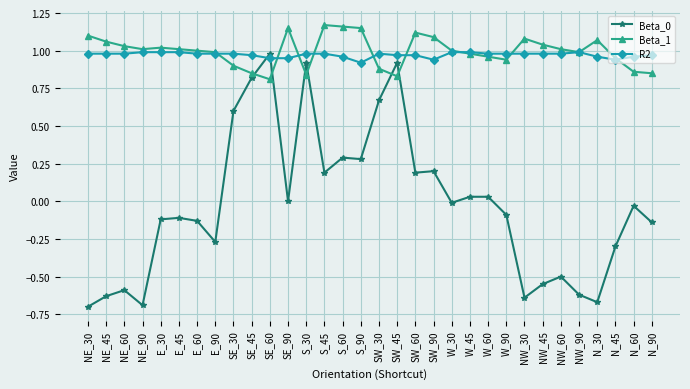

How many categories are shown in the chart?

32